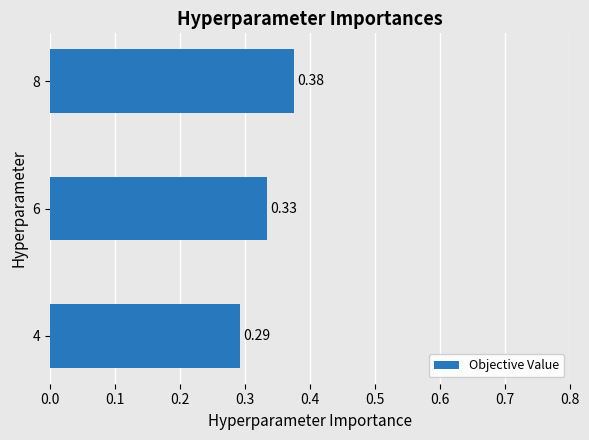

What is the sum of the values at 6 and 4?

0.6